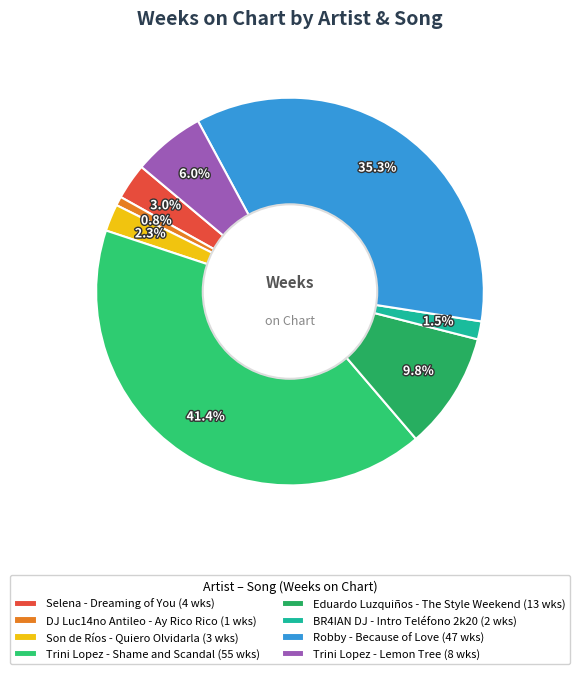

Count the number of slices in the pie.

8